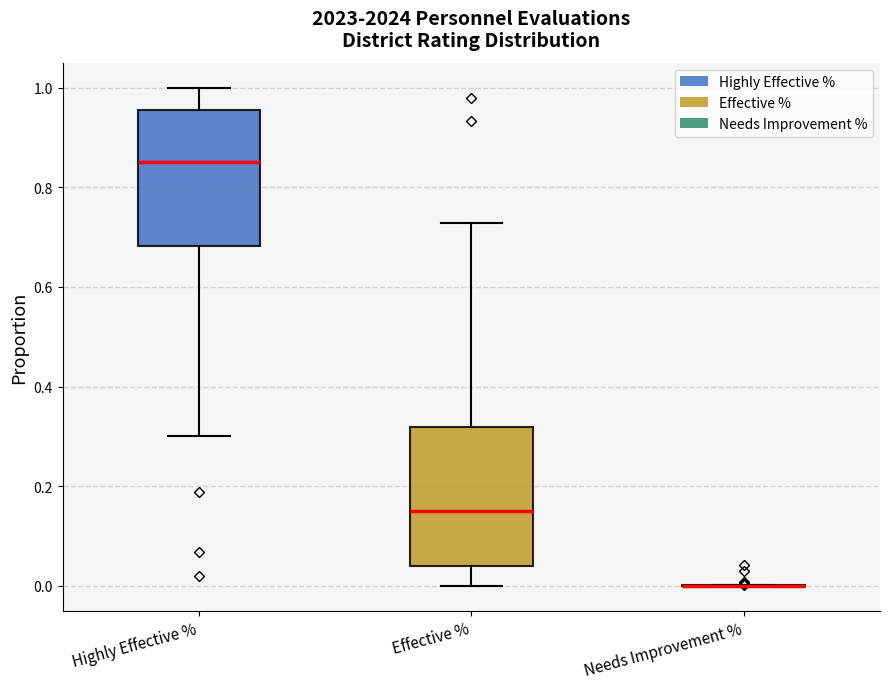

Reading left to right, transcribe this box plot: for each box, give where its median line is, the range the box spans, and where its two whiskers end, as read against the y-axis. The values are not printed on the chart, so give them approximately, as read against the axis.

Highly Effective %: median 0.86, box 0.68 to 0.96, whiskers 0.30 to 1.00
Effective %: median 0.16, box 0.04 to 0.32, whiskers 0.00 to 0.72
Needs Improvement %: box collapsed to a line at 0.00, whiskers 0.00 to 0.00